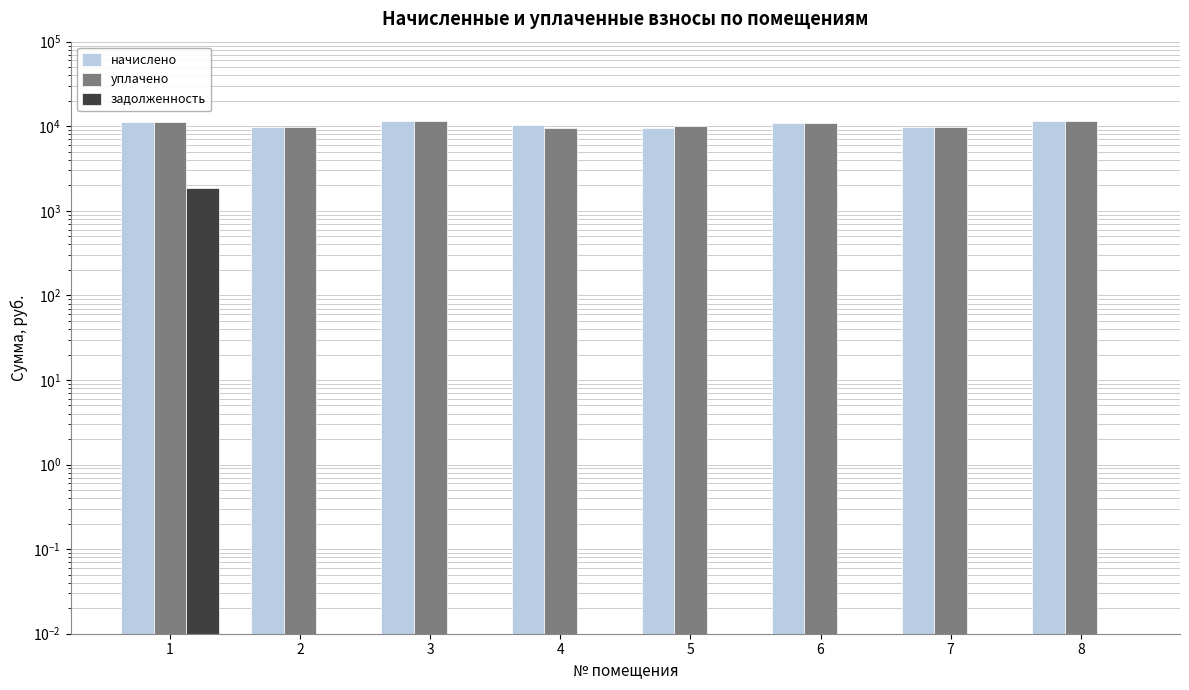

The value of уплачено at 7 is 9704.2. True or false?

True